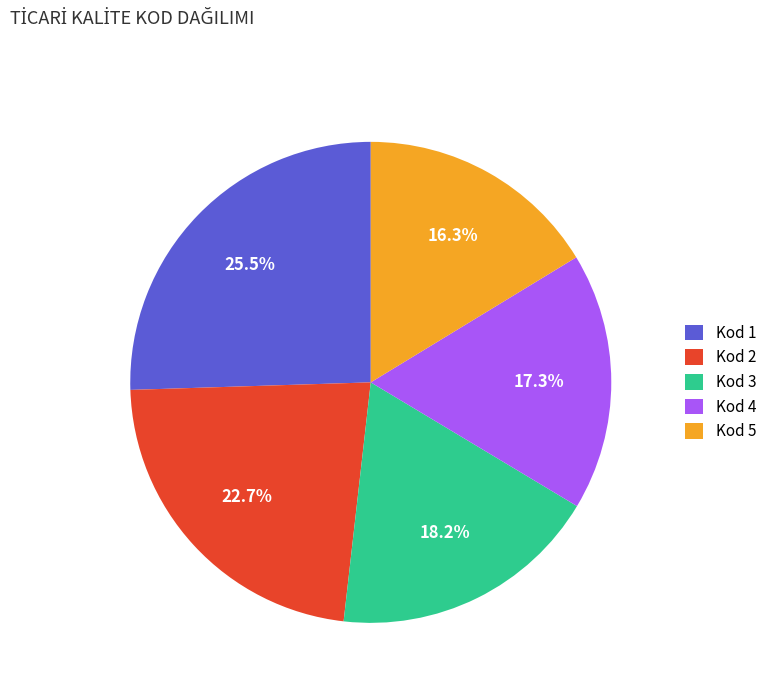

Does any single category account for the majority?

No